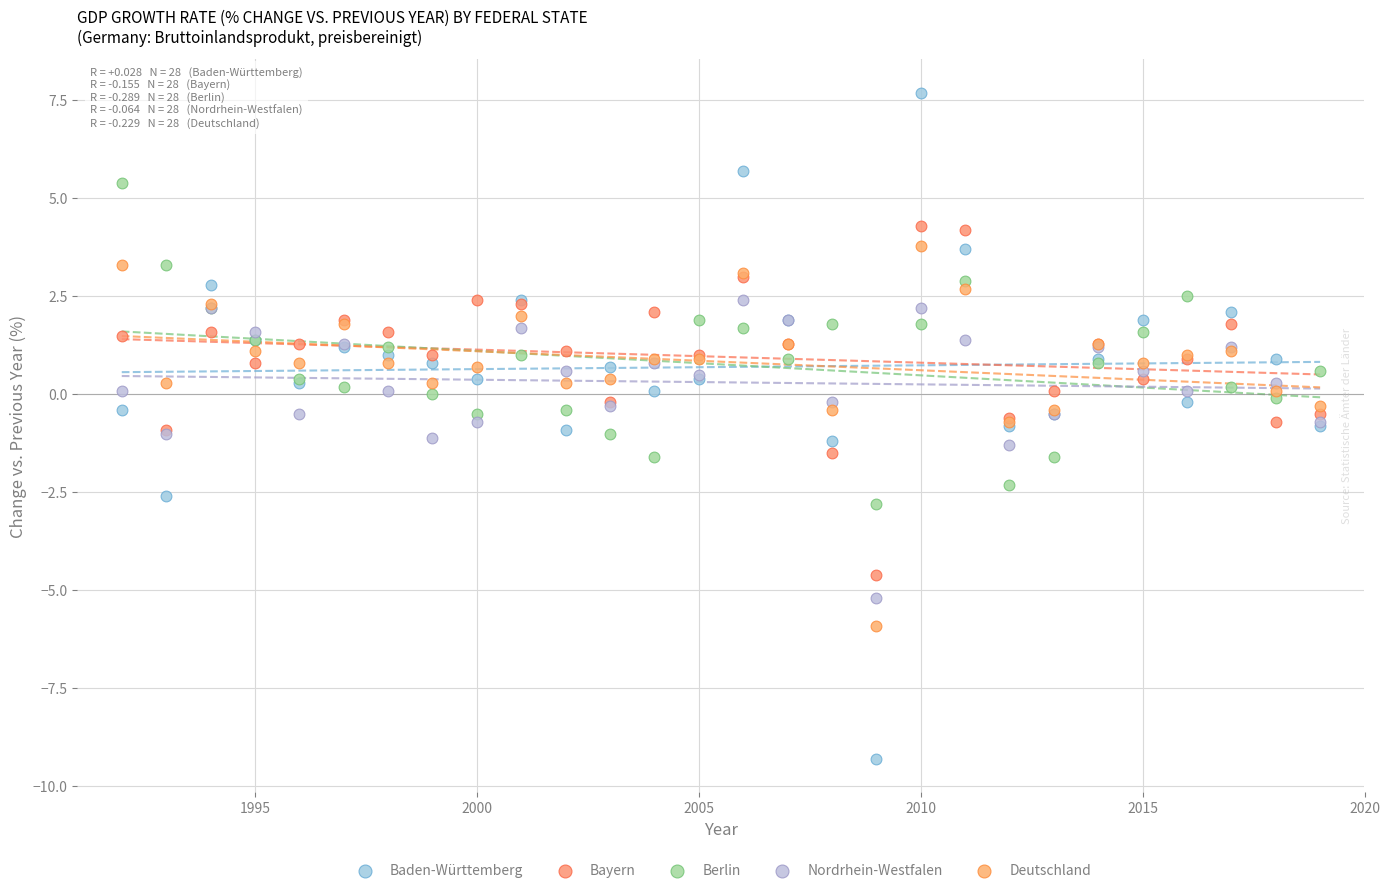

Which series contains the lowest Y value?

Baden-Württemberg